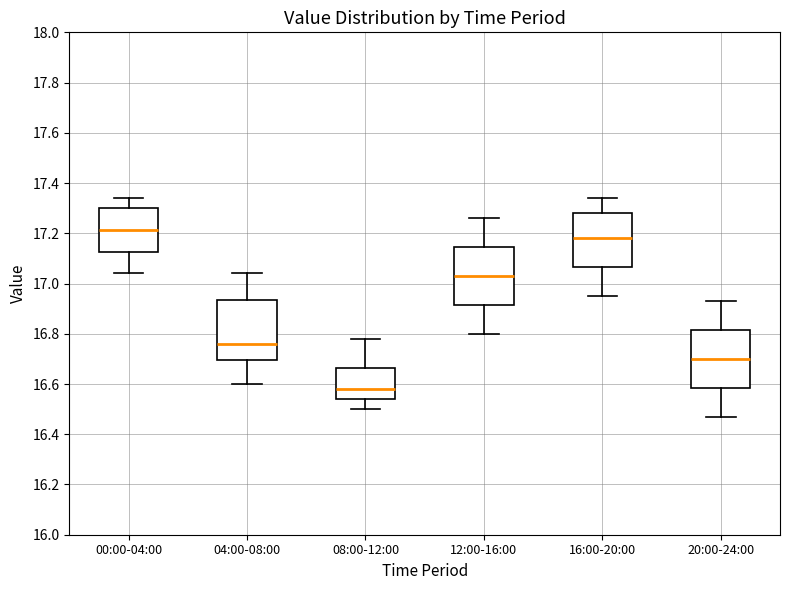

Where does the median line of the box for 04:00-08:00 sit on the y-axis? The values are not printed on the chart, so give them approximately, as read against the axis.

16.76